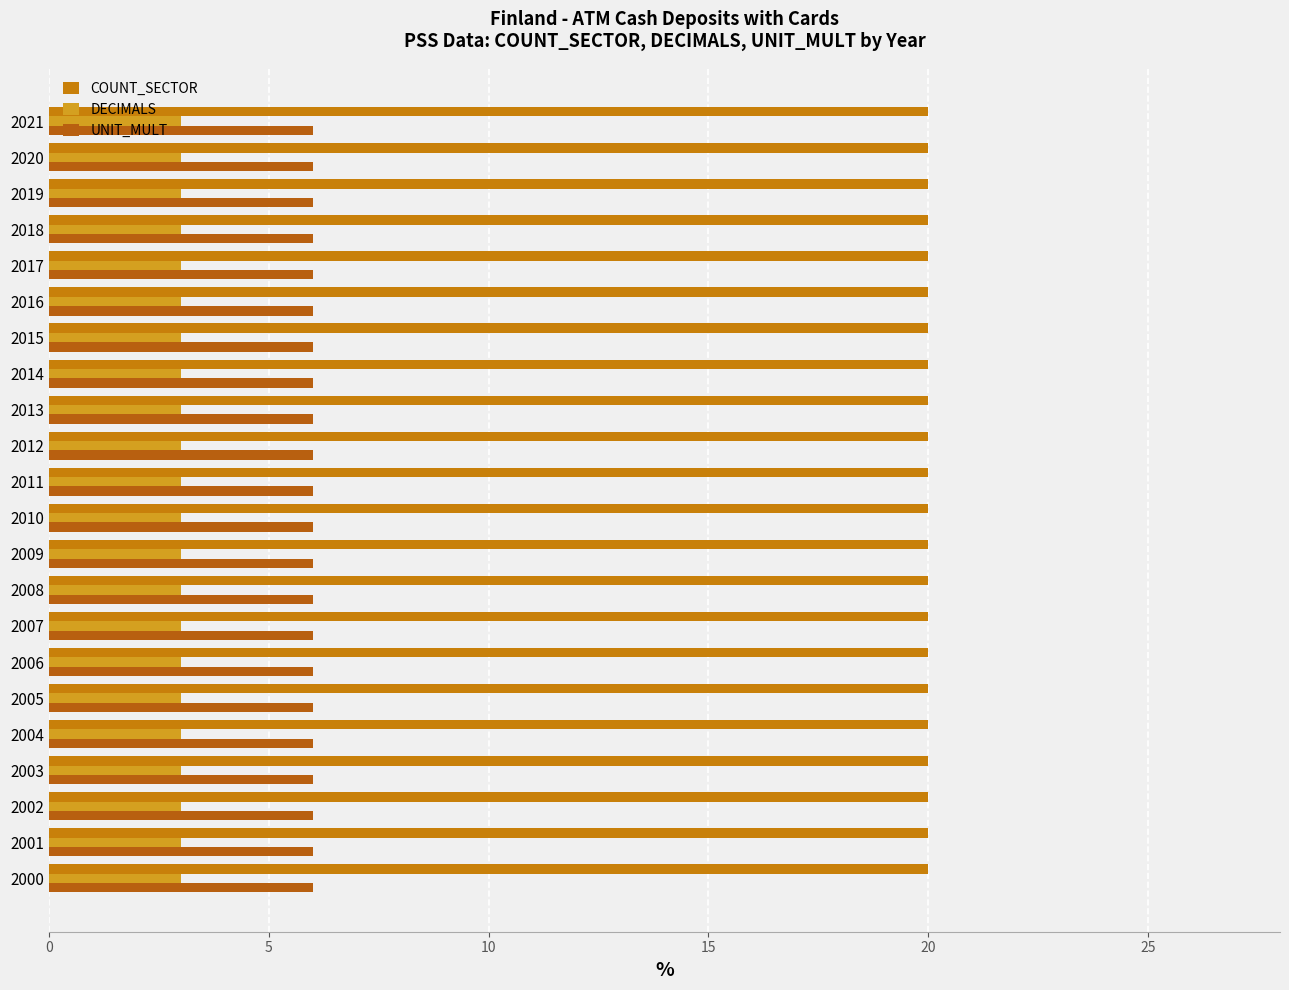

True or false: DECIMALS has a value of 1 at 2002.

False